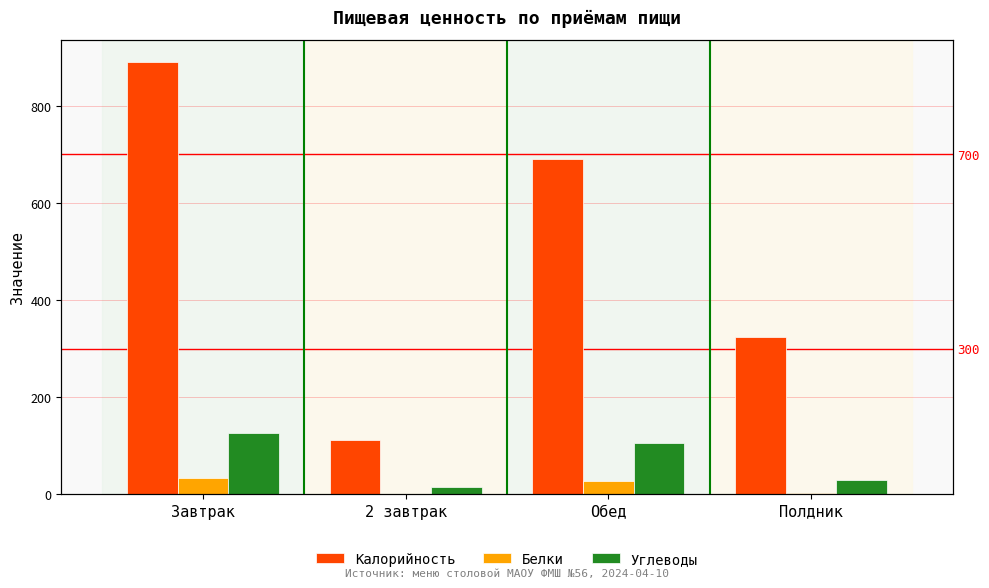

Which series has the largest total across all categories?

Калорийность